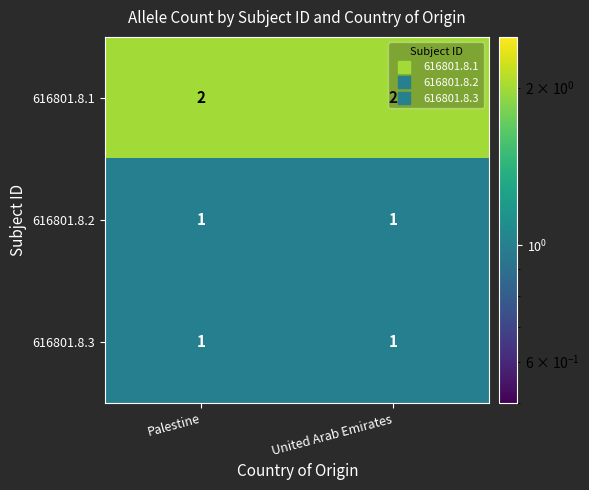

Which series has the largest total across all categories?

616801.8.1